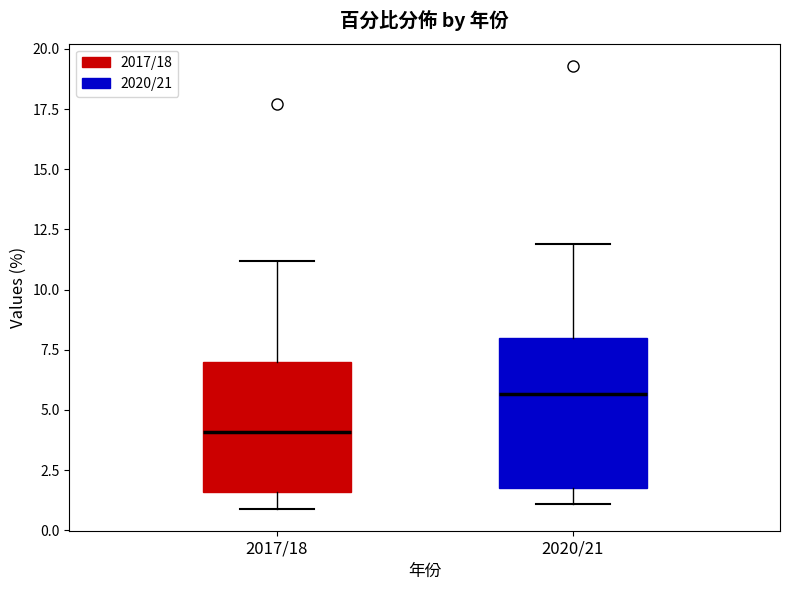

Reading left to right, transcribe this box plot: for each box, give where its median line is, the range the box spans, and where its two whiskers end, as read against the y-axis. The values are not printed on the chart, so give them approximately, as read against the axis.

2017/18: median 4.0, box 1.5 to 7.0, whiskers 1.0 to 11.0
2020/21: median 5.5, box 2.0 to 8.0, whiskers 1.0 to 12.0